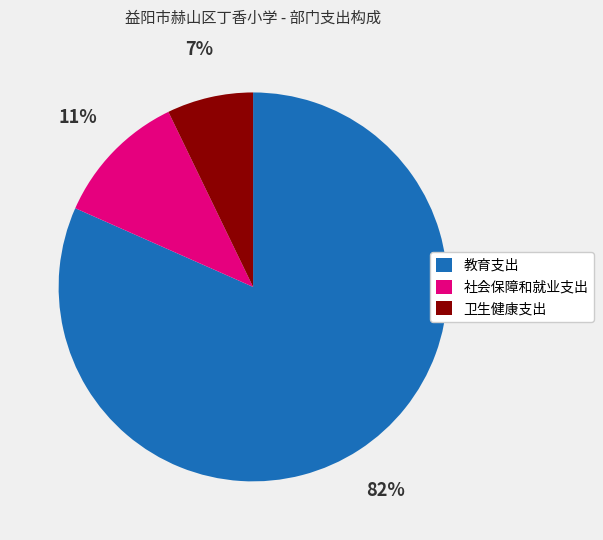

Which has a higher value, 社会保障和就业支出 or 教育支出?

教育支出